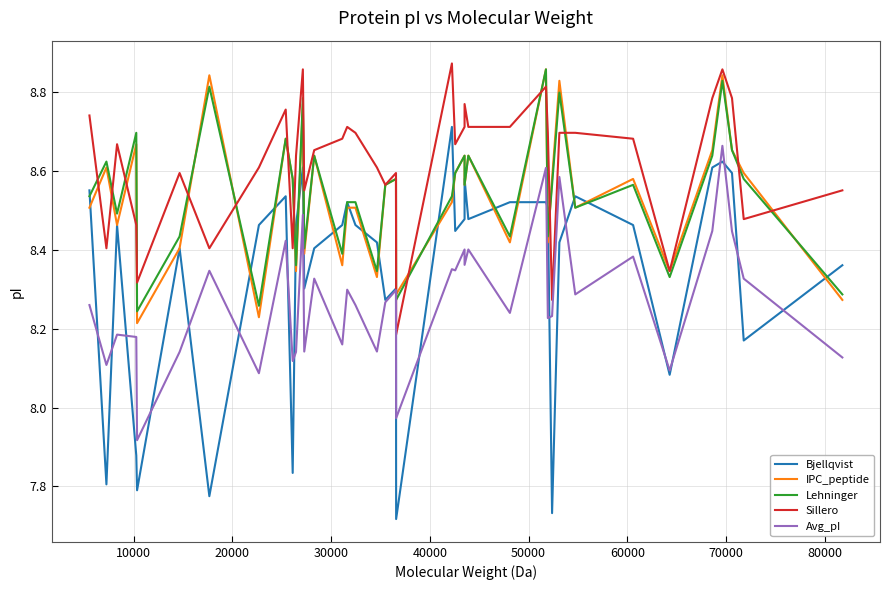

How many categories are shown in the chart?

39